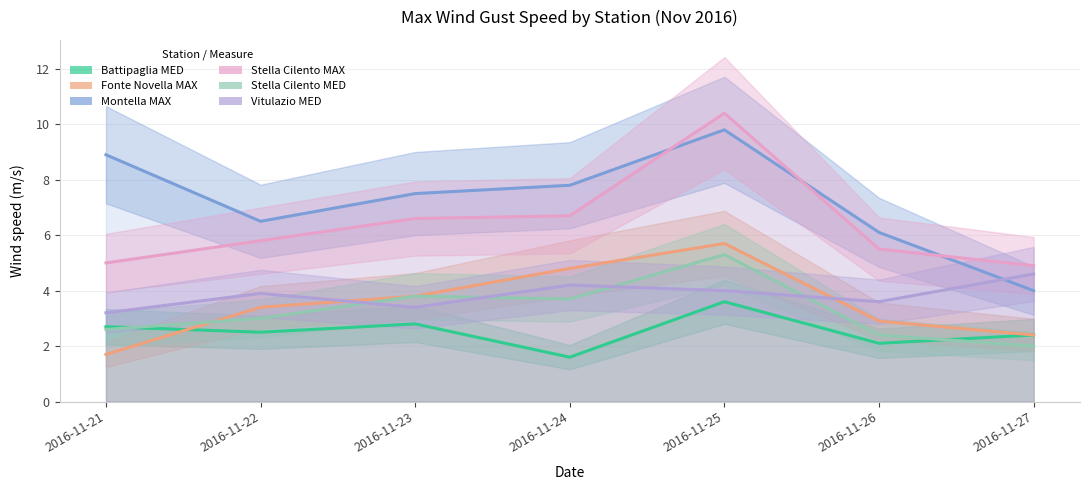

True or false: Montella MAX has a value of 7.5 at 2016-11-23.

True